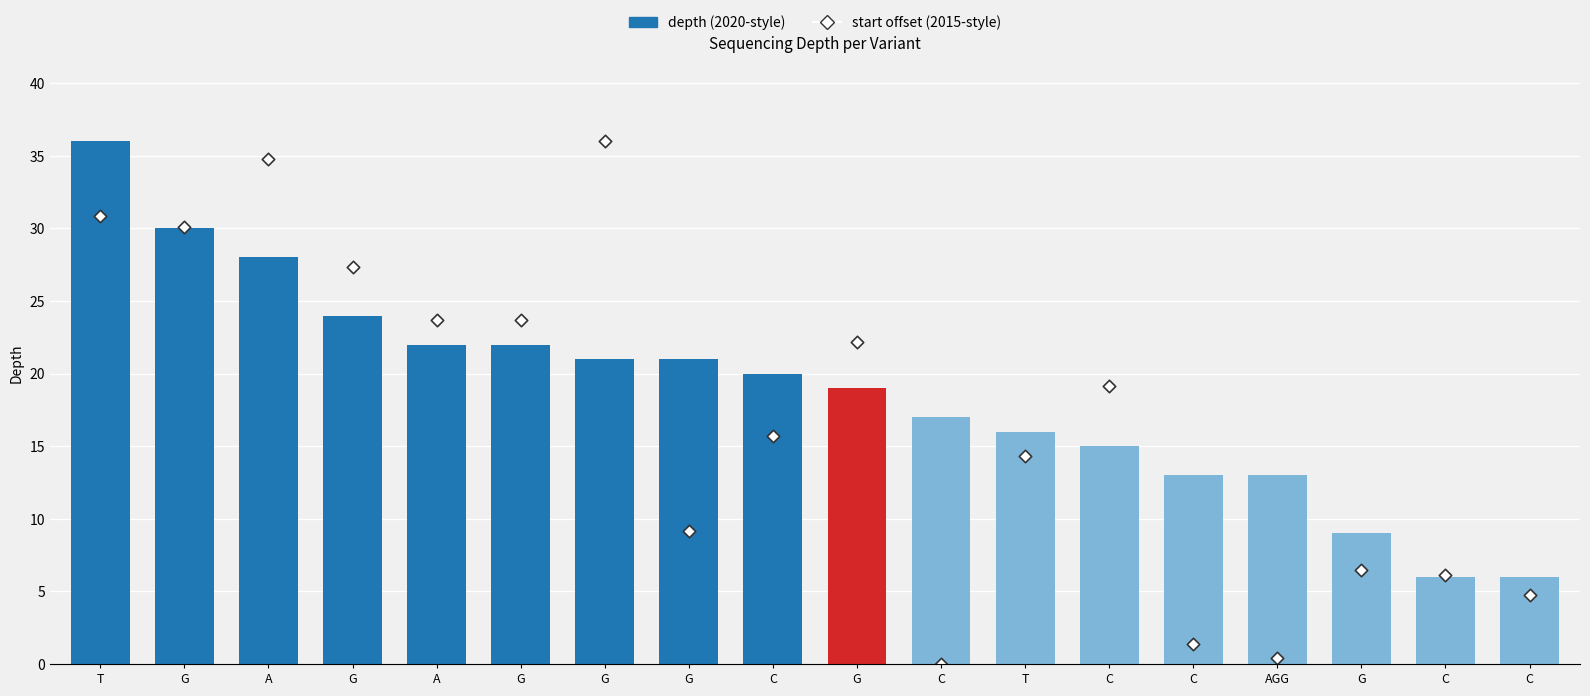

What is the ratio of the value at G to the value at T?

0.2